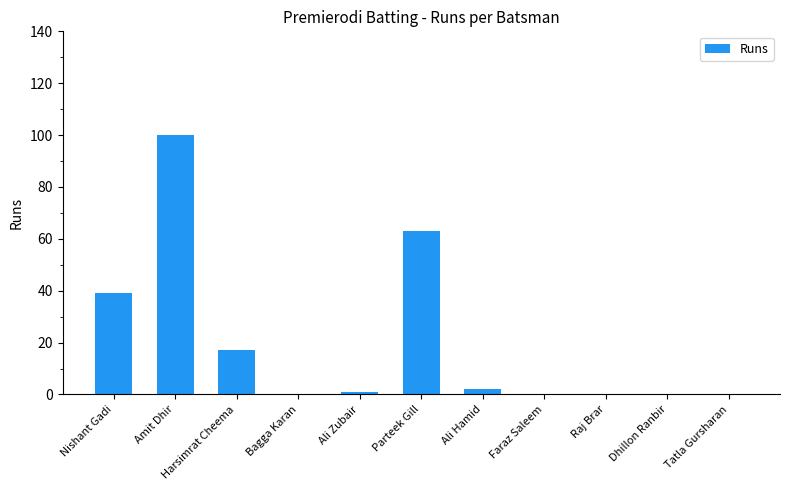

Where does the data first go above 1?

Nishant Gadi